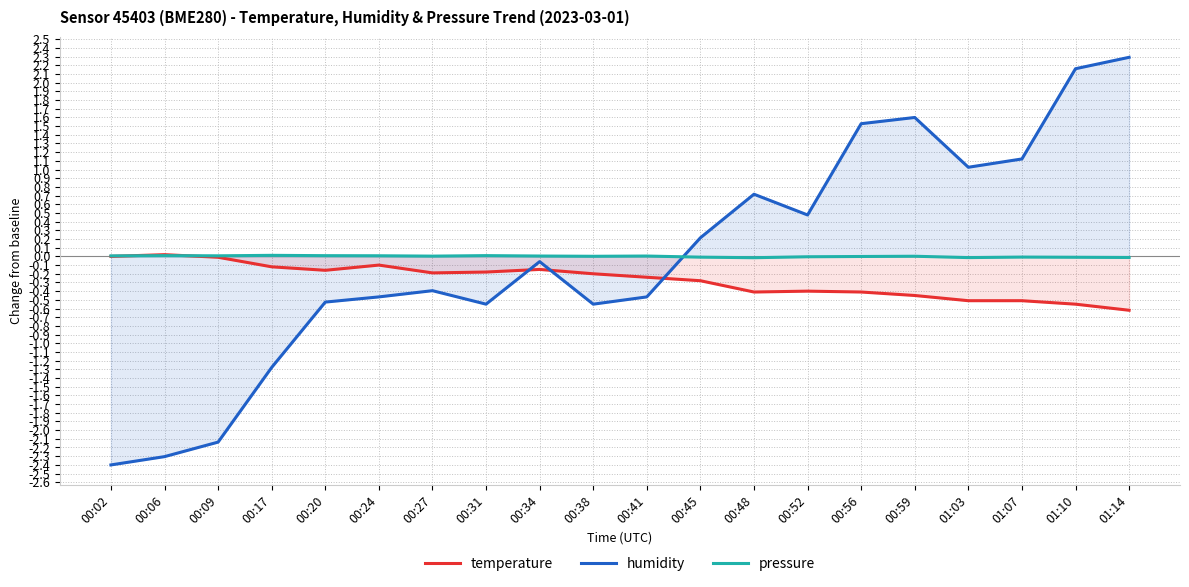

In humidity, how many points are lower than both neighbors (excluding endpoints)?

4